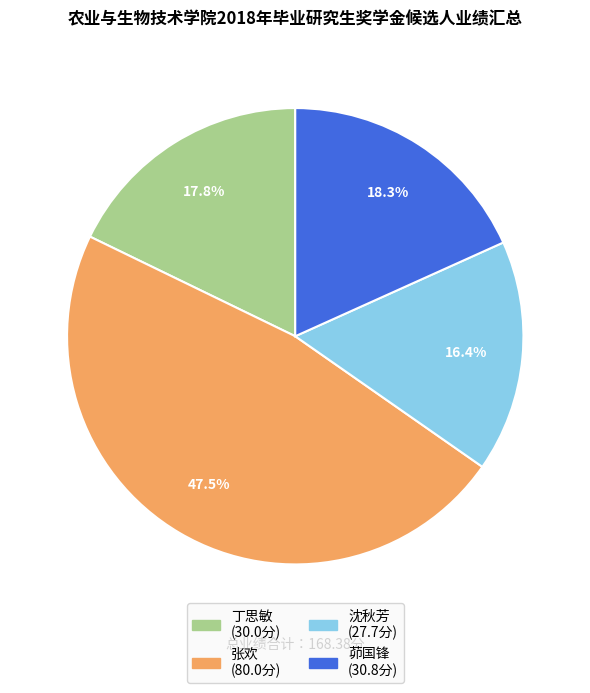

The 丁思敏 slice represents 29% of the pie. True or false?

False